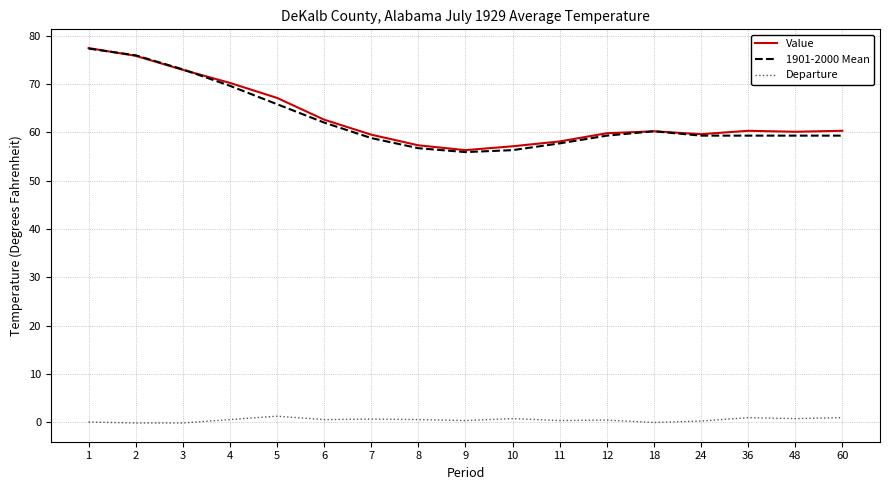

Is the value of Value at 6 greater than the value of Departure at 1?

Yes